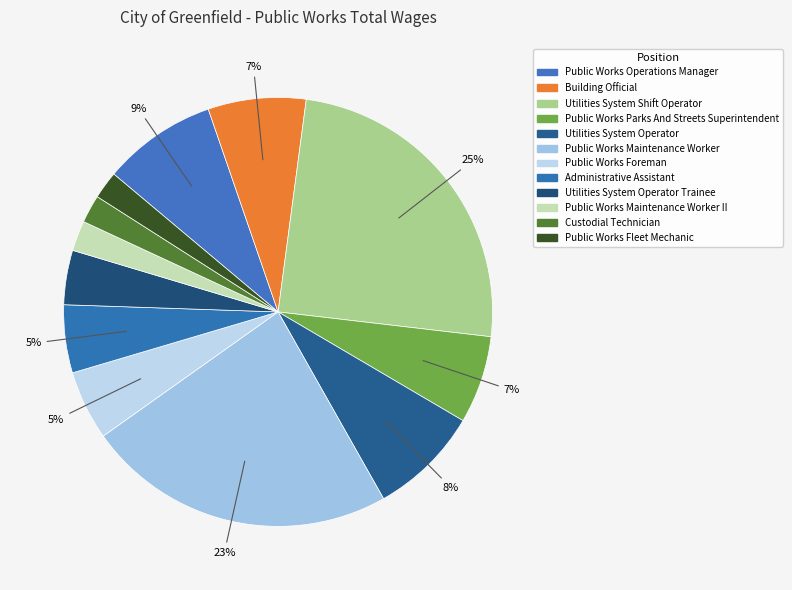

Is it true that Administrative Assistant is 5% of the pie?

True